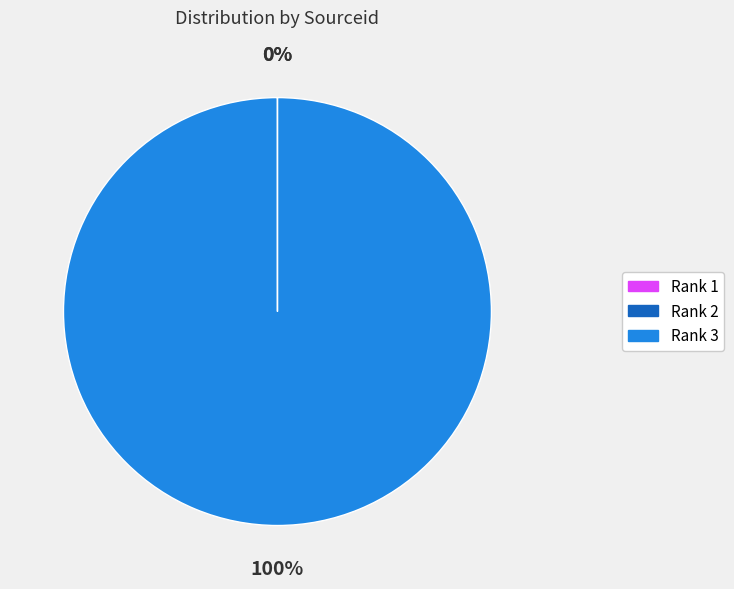

Is it true that Rank 3 is 86% of the pie?

False